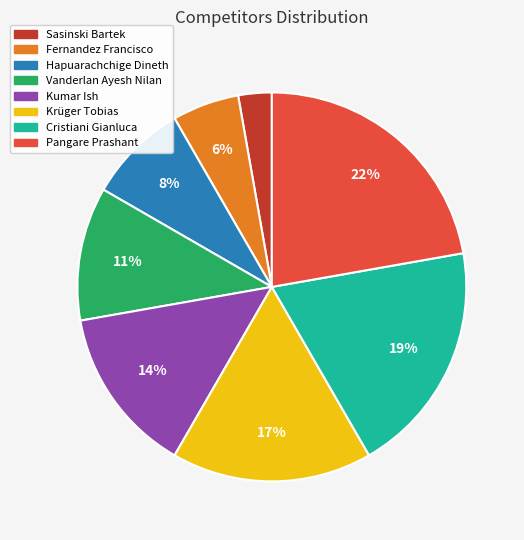

To the nearest percent, what percentage of the pie is Krüger Tobias?

17%